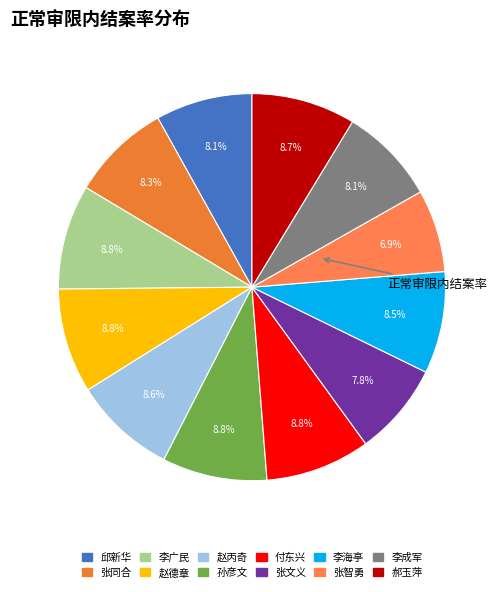

How many segments does this pie chart have?

12